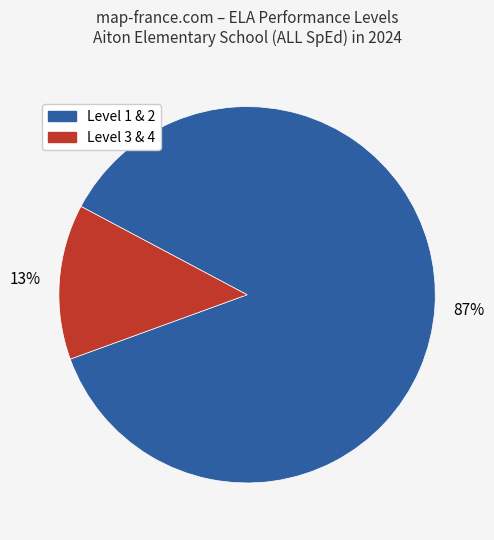

To the nearest percent, what is the average slice percentage?

50%